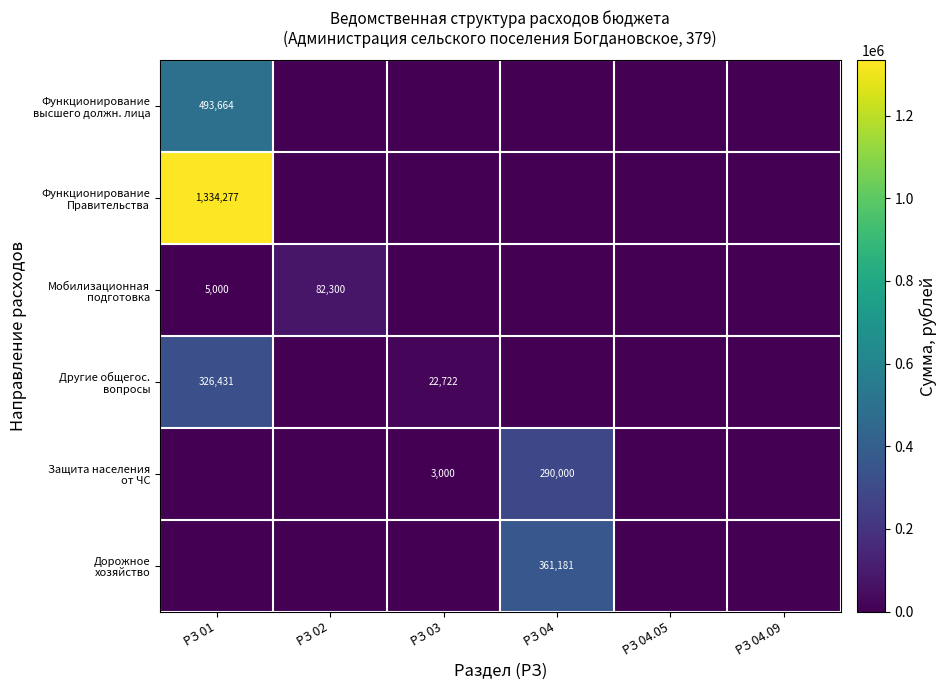

What is the difference between the maximum and minimum values in the Защита населения от ЧС series?

290000.0